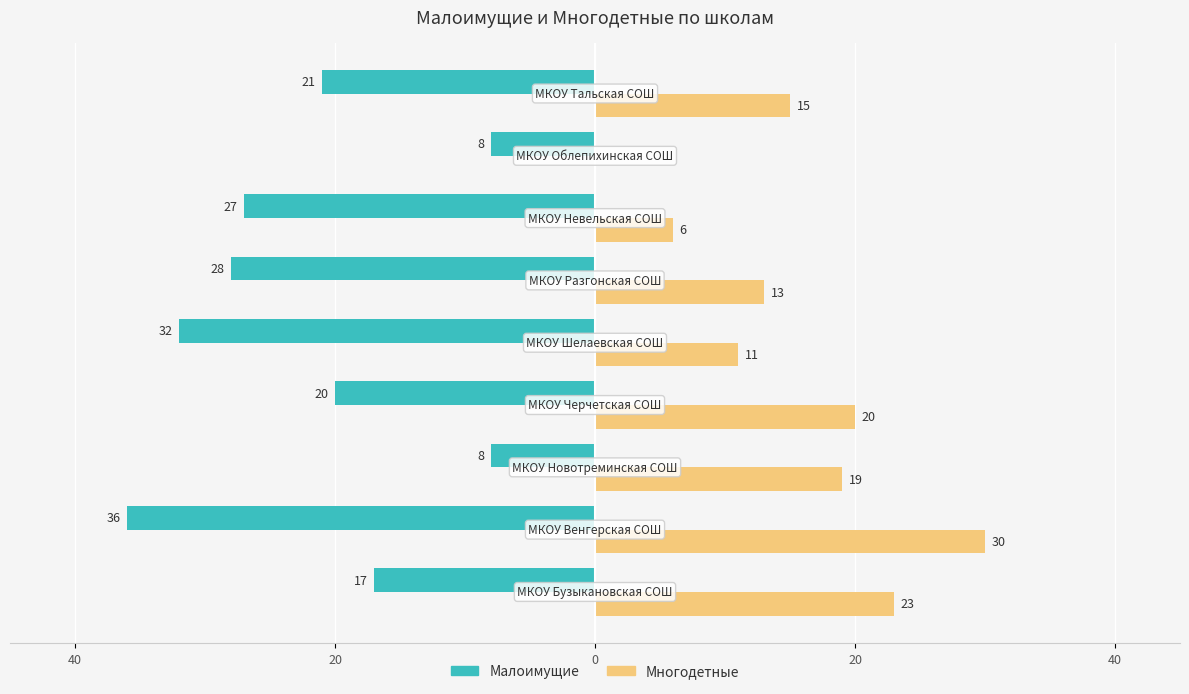

What are all the series names shown in the legend?

Малоимущие, Многодетные